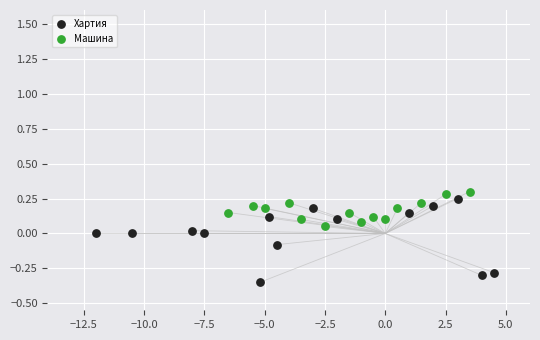

Which series reaches the maximum Y coordinate?

Машина